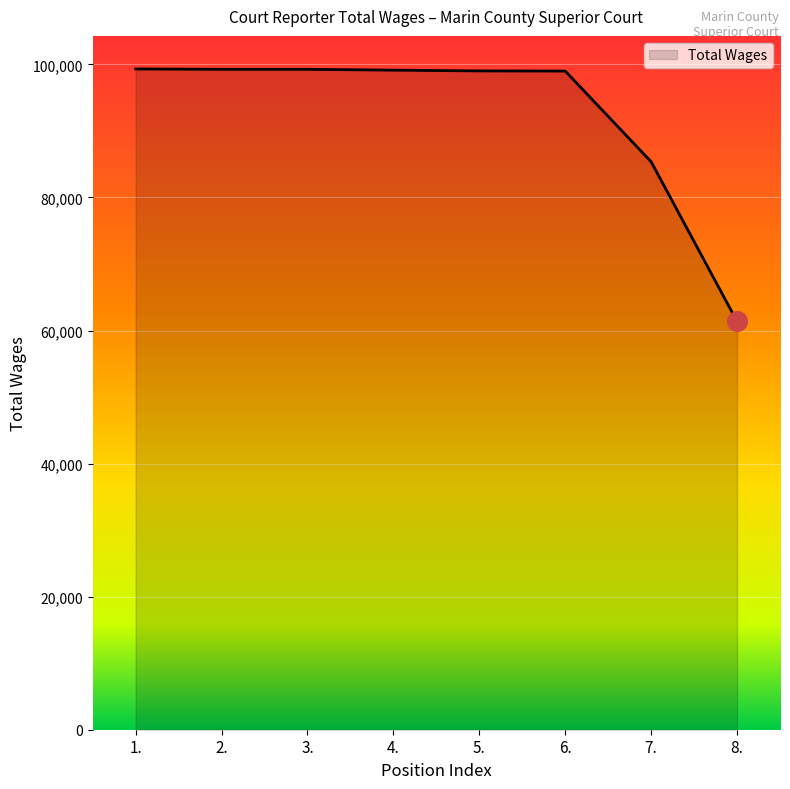

What is the change in value from 1. to 5.?

-296